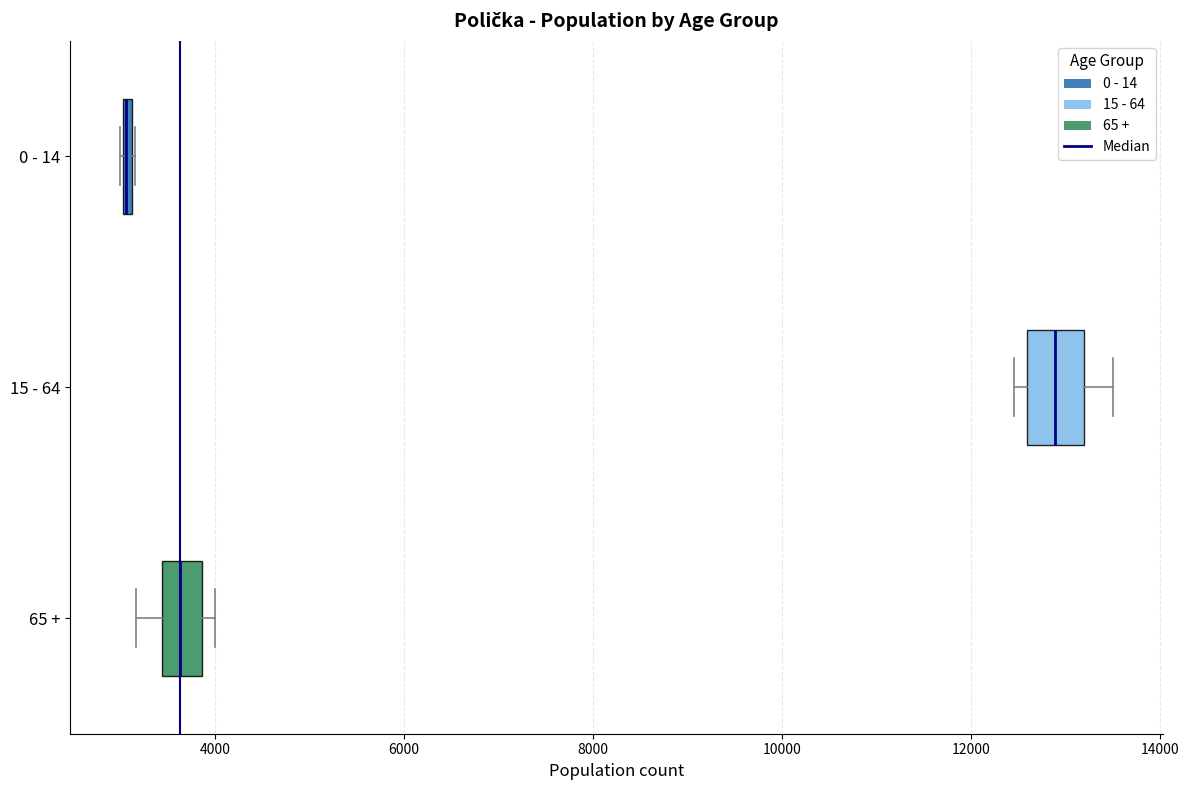

Where does the right whisker of the box for 15 - 64 end on the x-axis? The values are not printed on the chart, so give them approximately, as read against the axis.

13600